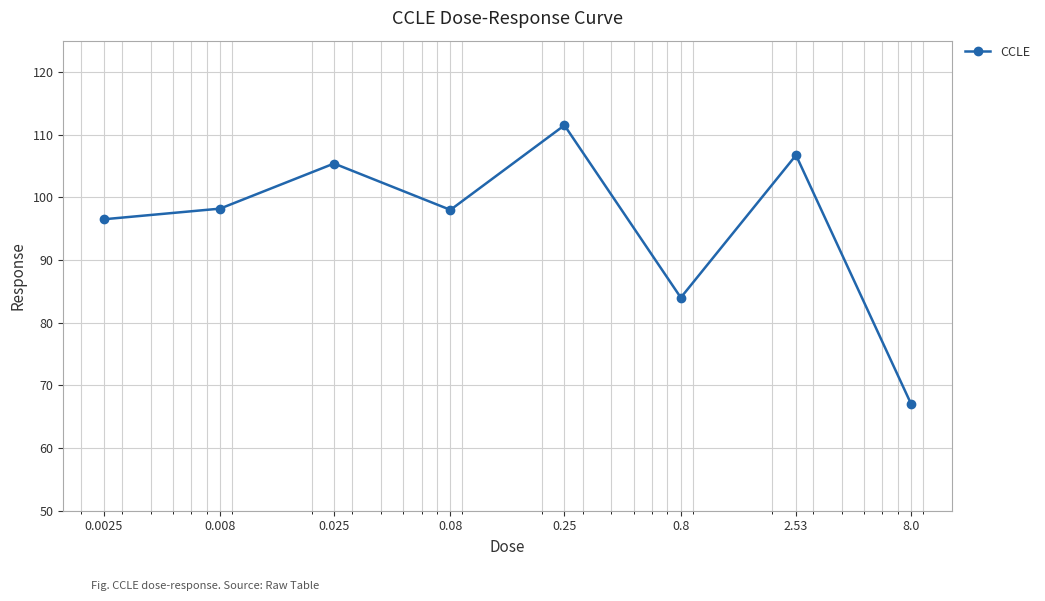

What is the value of the 4th point from the left?

98.0